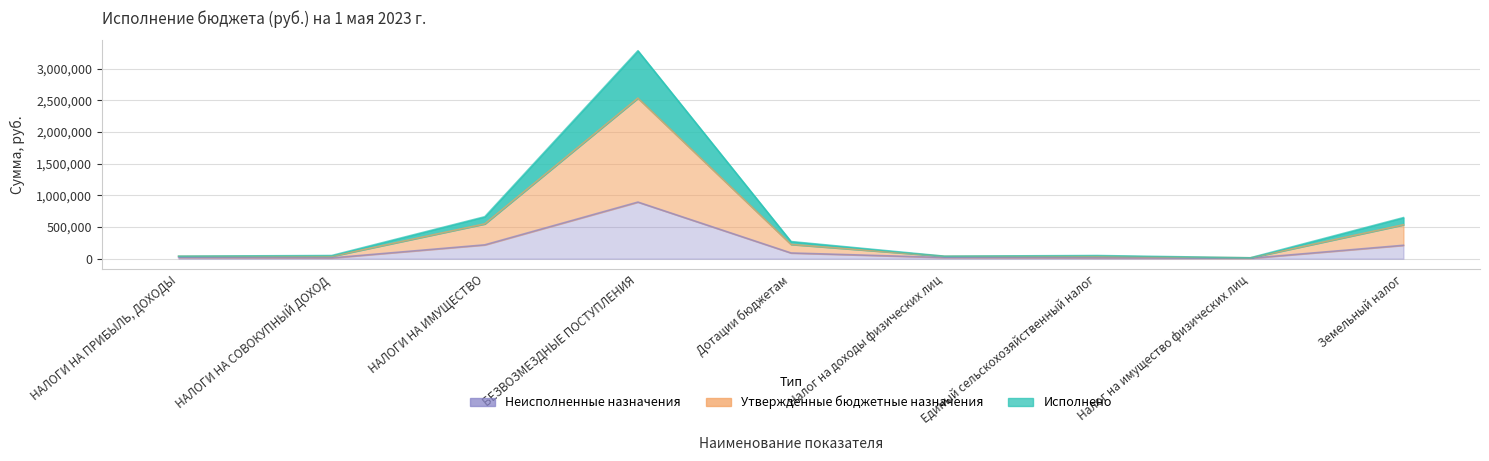

At which category does Утвержденные бюджетные назначения reach its first local peak?

БЕЗВОЗМЕЗДНЫЕ ПОСТУПЛЕНИЯ